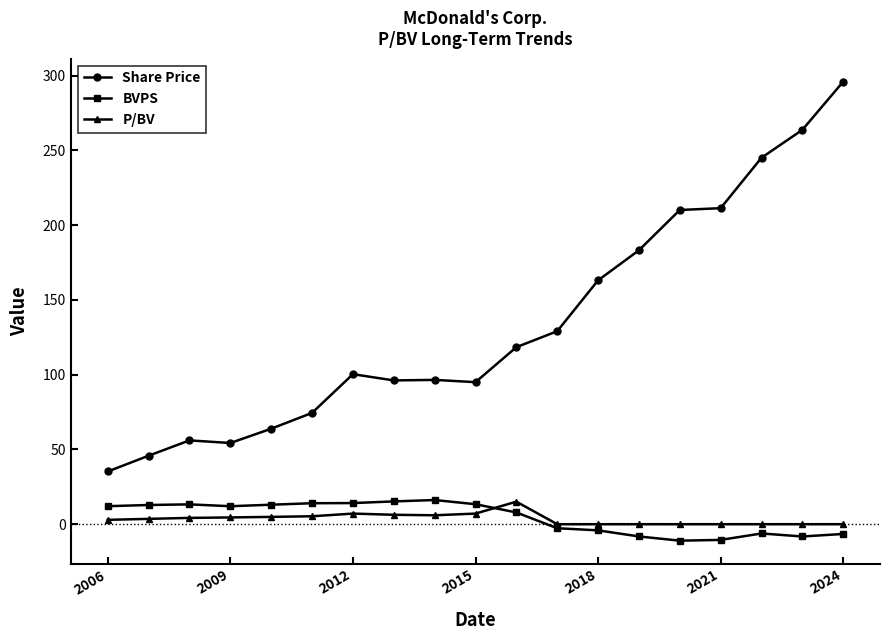

What is the average value of the Share Price series?

133.5